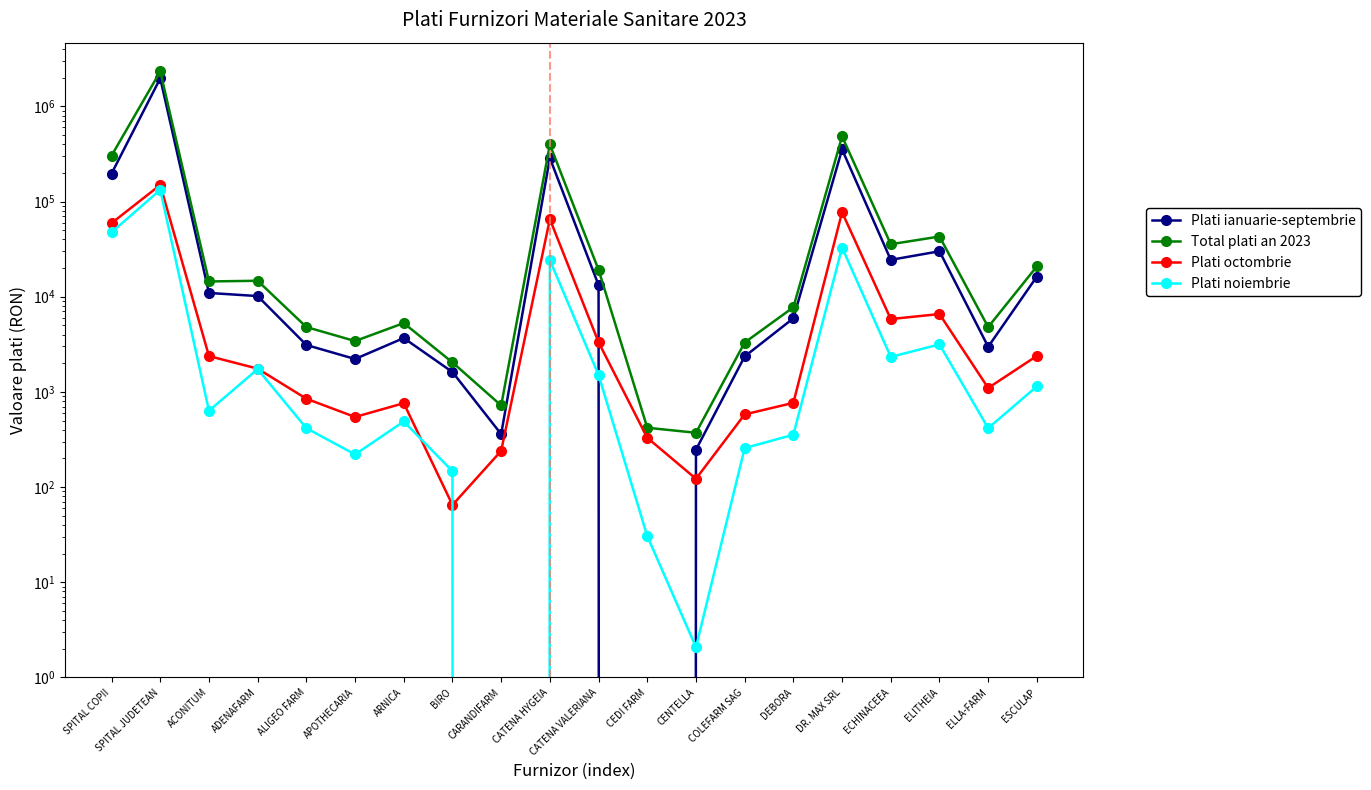

What is the average value of the Plati ianuarie-septembrie series?

146461.2